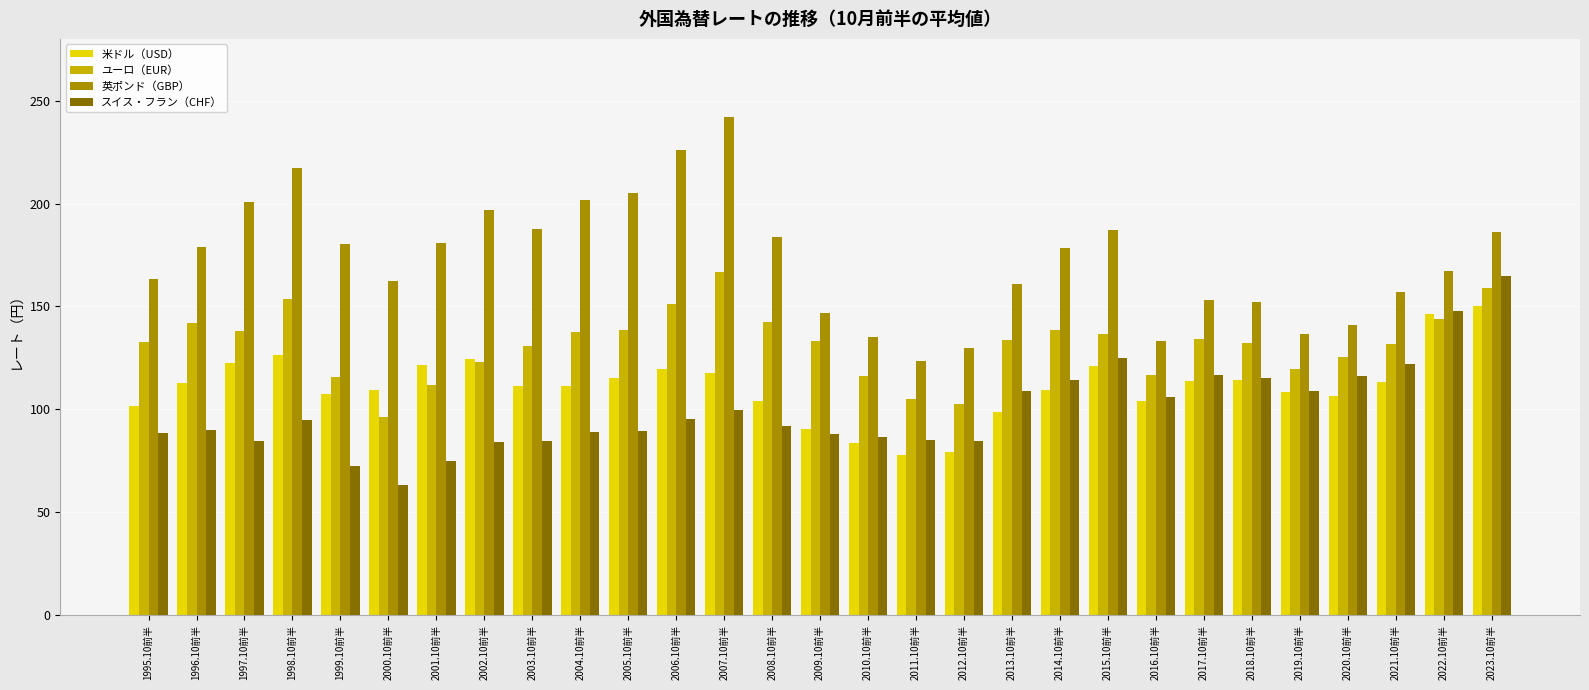

What value does the 英ポンド（GBP） series have at 1997.10前半?

200.7